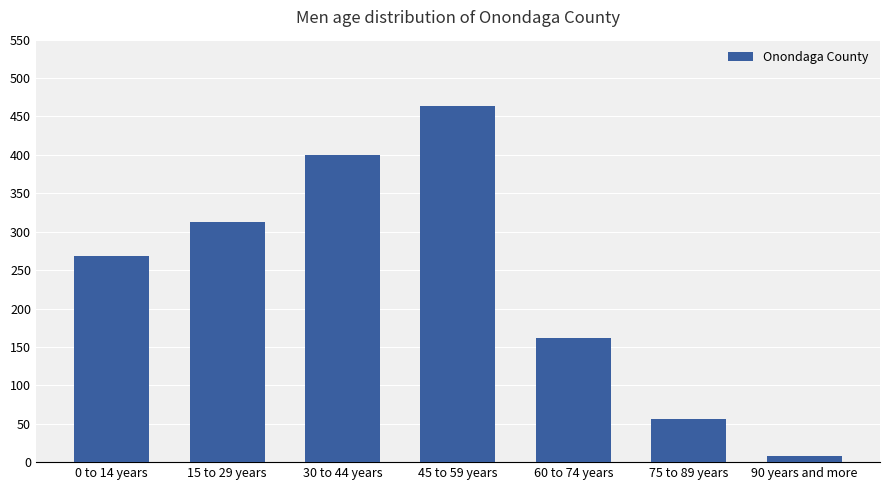

True or false: the data shows 268 at 0 to 14 years.

True